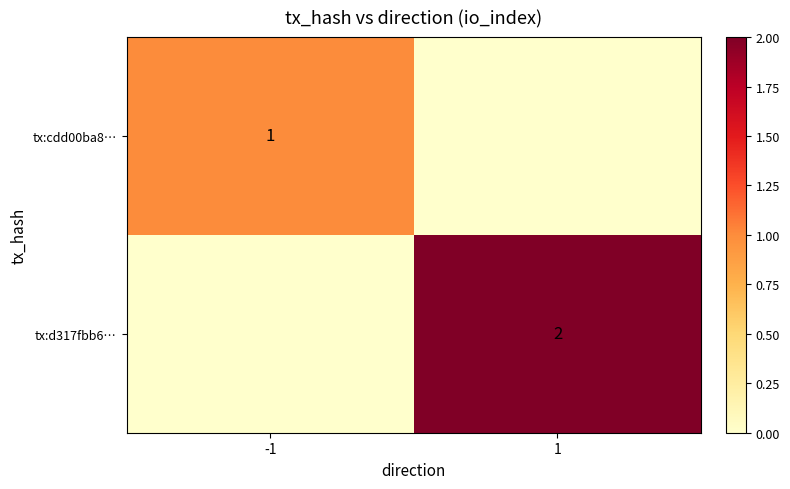

The tx:d317fbb6… series shows 1 at 1. True or false?

False